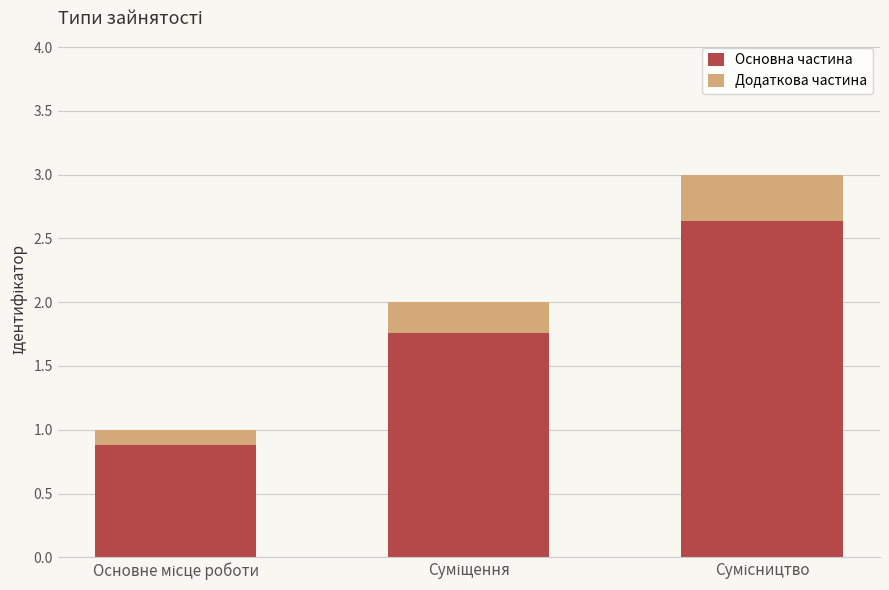

What are all the series names shown in the legend?

Основна частина, Додаткова частина